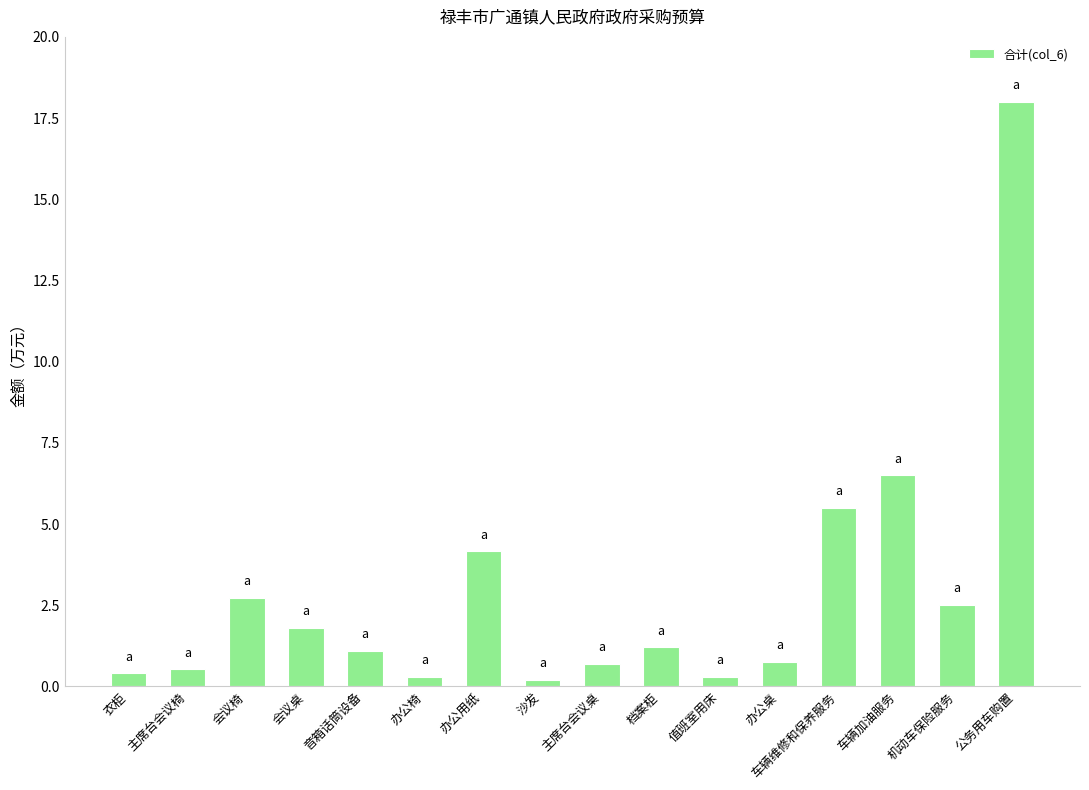

What is the difference between the maximum and second lowest values?

17.7